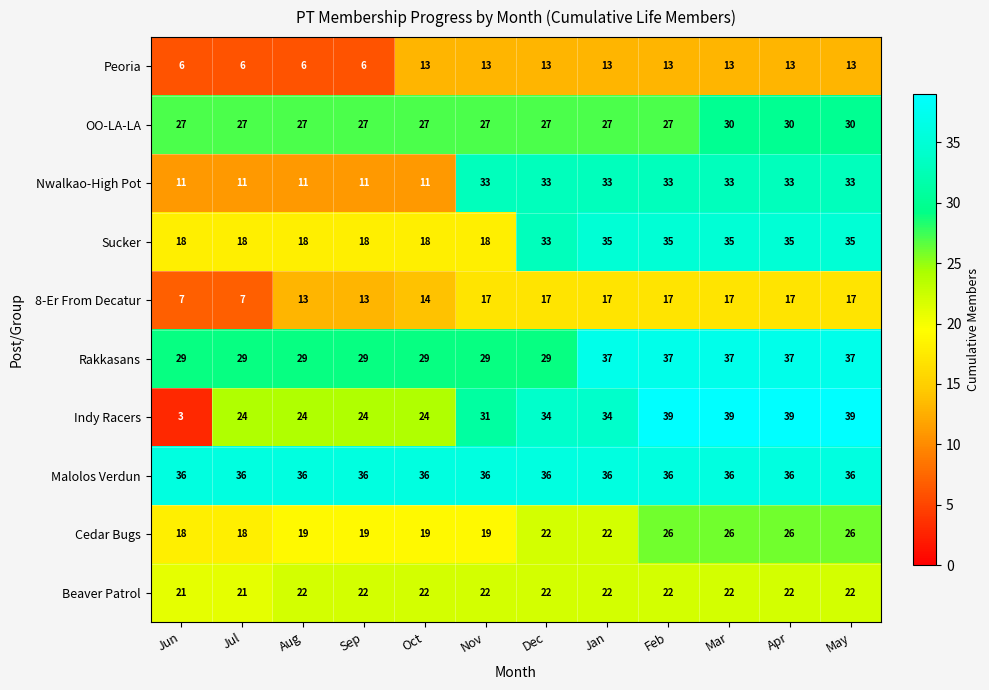

What is the sum of the Indy Racers values at May and Nov?

70